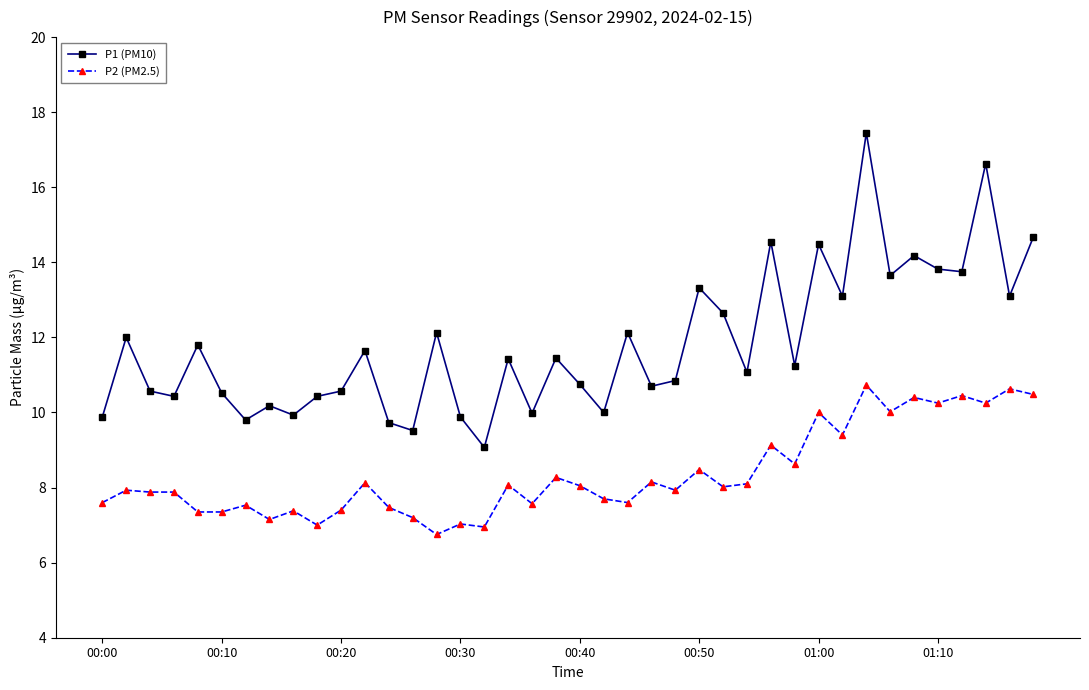

True or false: P2 (PM2.5) and P1 (PM10) cross at least once.

False